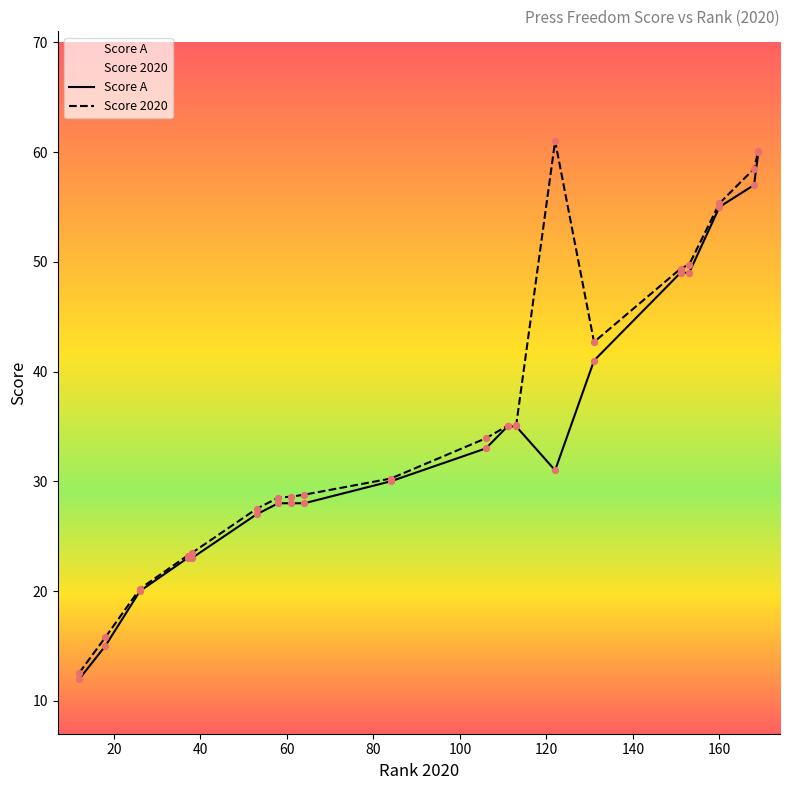

What is the total value across all series at 106?

66.9